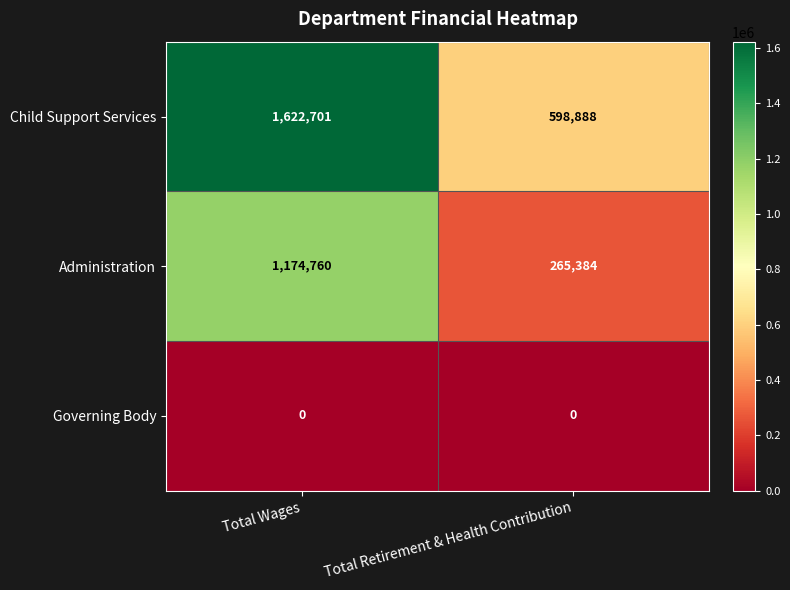

What is the spread (max minus min) of values at Total Retirement & Health Contribution?

598888